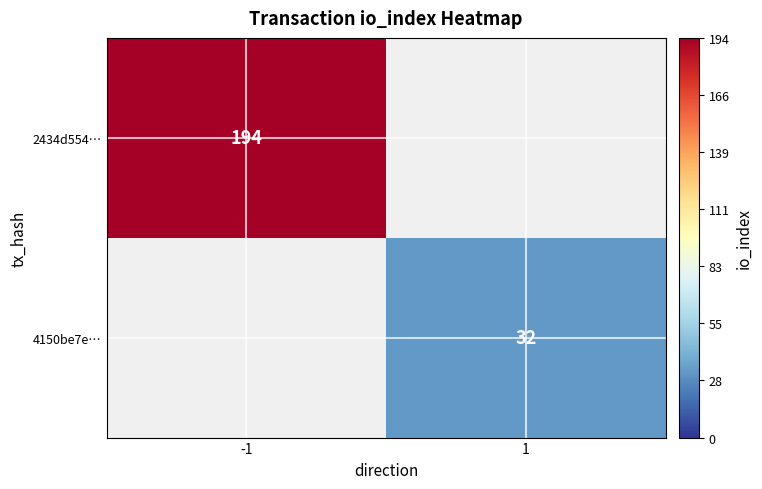

The 4150be7e… series shows 32 at 1. True or false?

True